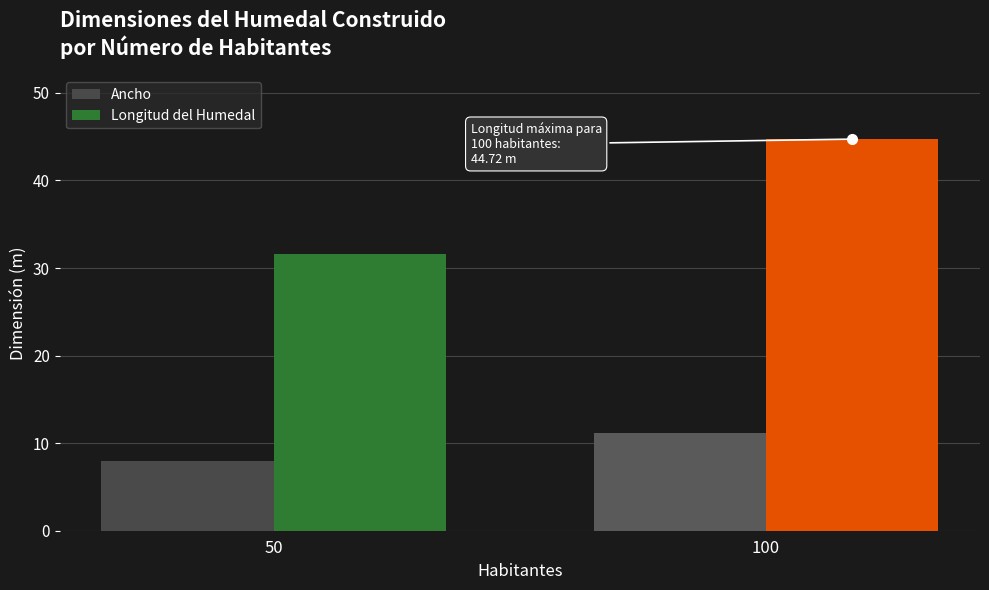

Which category has the lowest value in the Ancho series?

50